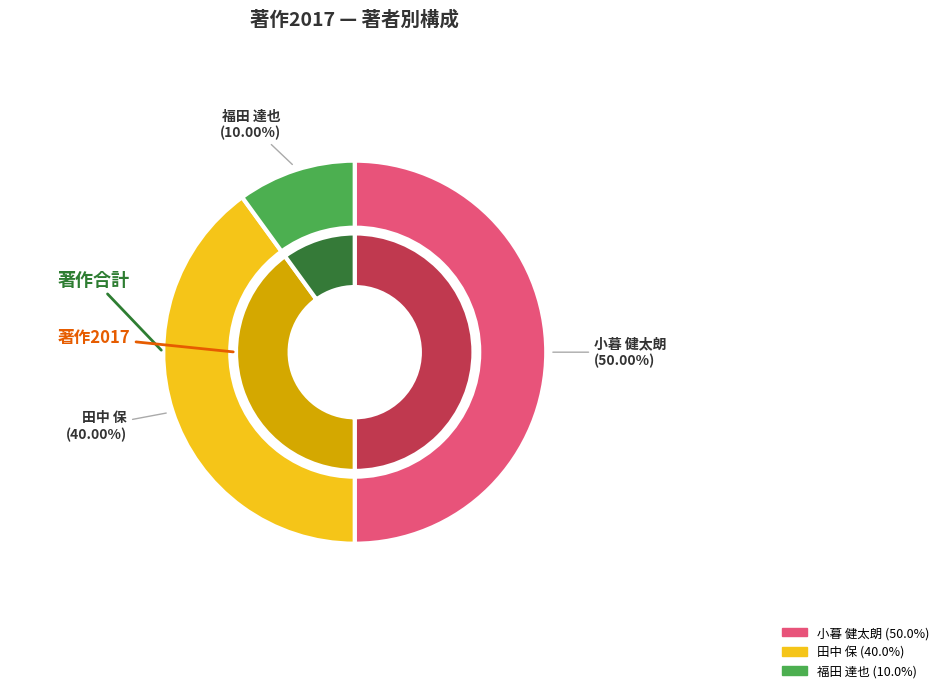

Does 福田 達也 represent more than half of the total?

No